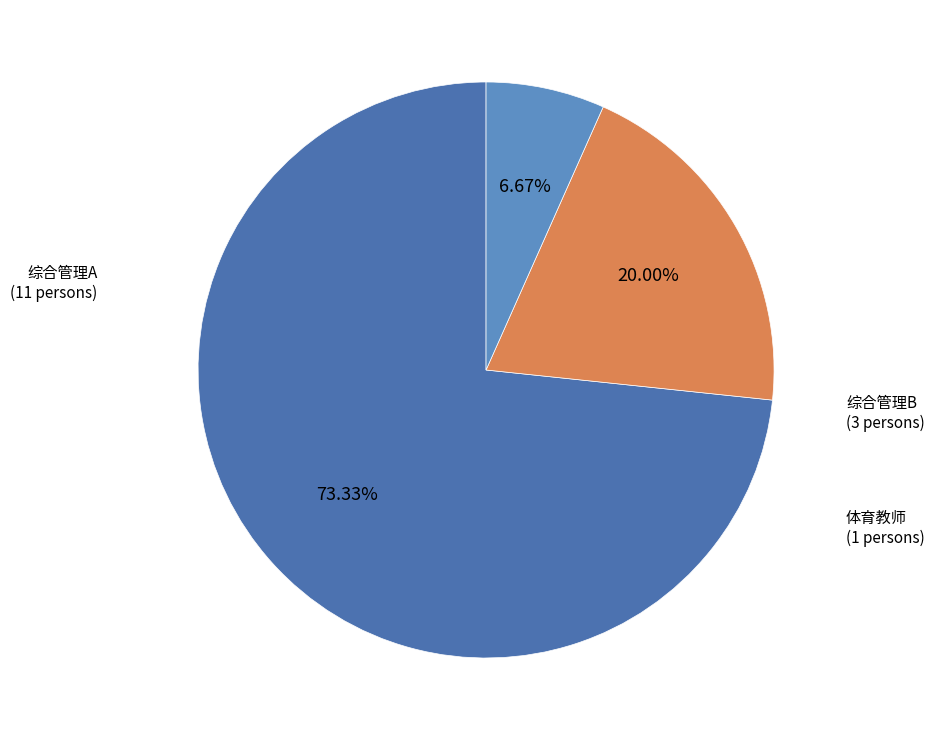

What is the largest slice in the pie chart?

综合管理A